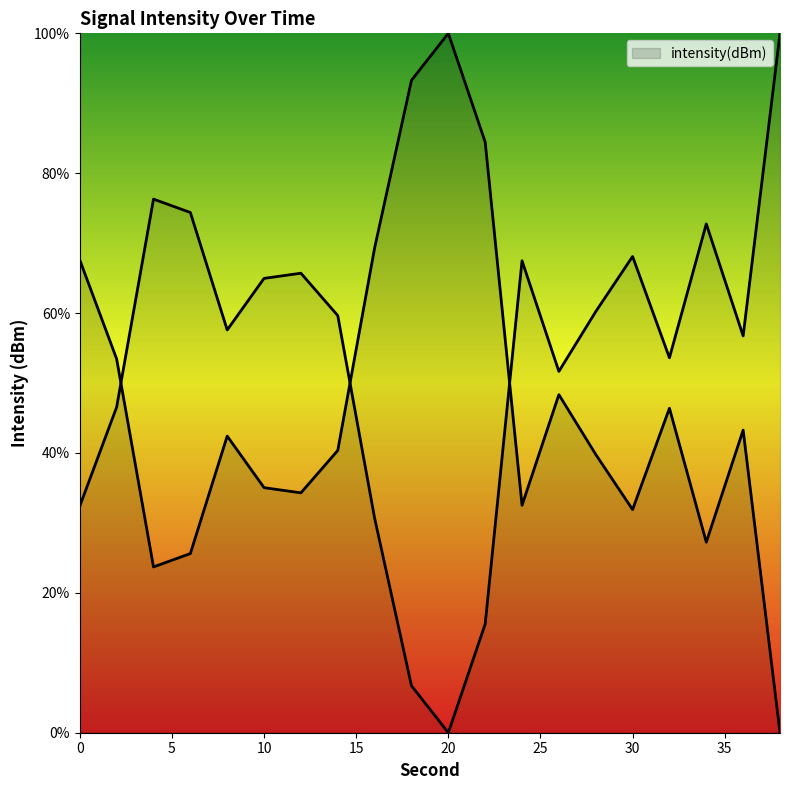

What is the average value?

46.9